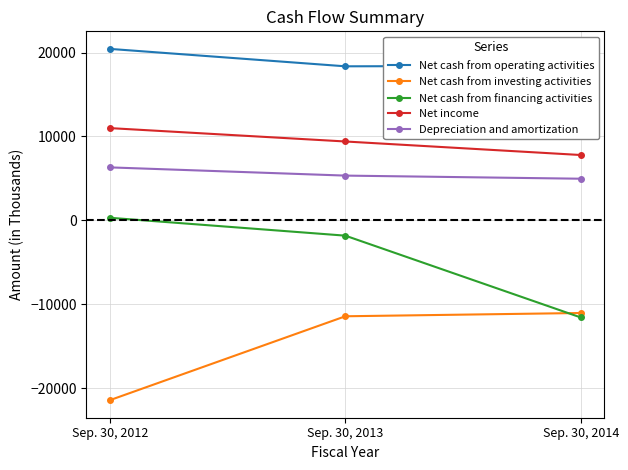

Which series changed the most between Sep. 30, 2012 and Sep. 30, 2013?

Net cash from investing activities